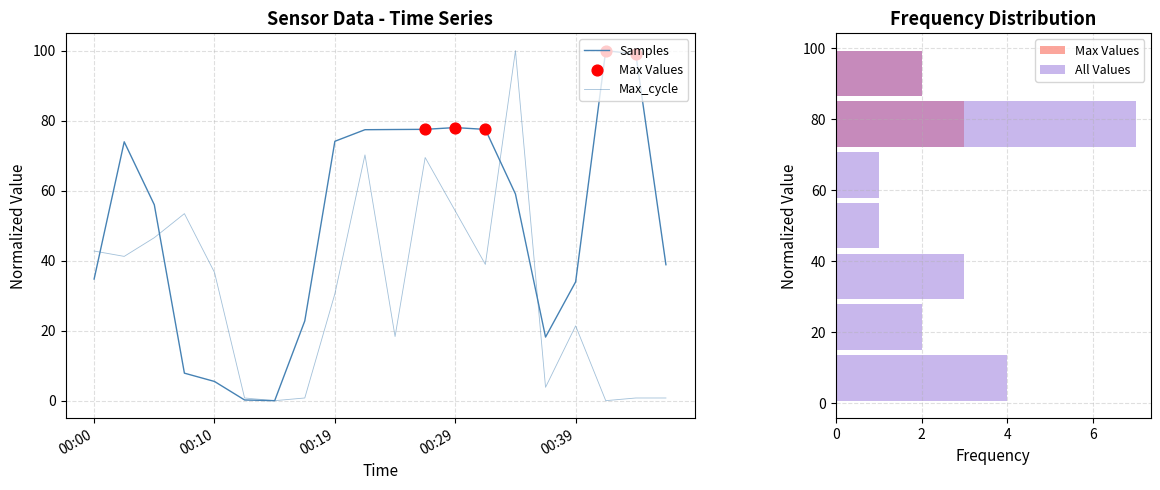

Which series contains the highest Y value?

Samples